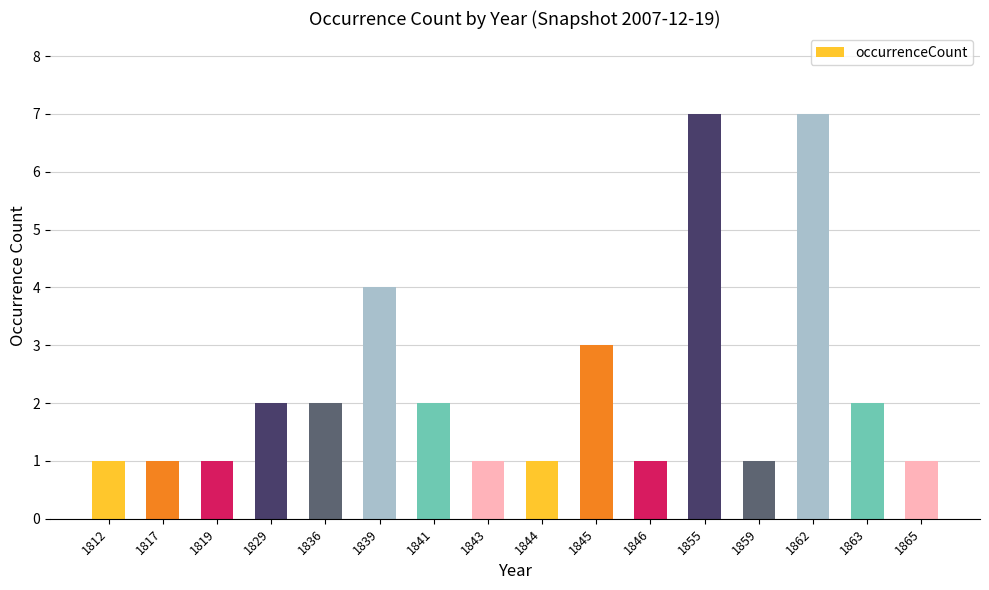

Read the value at 1836.

2